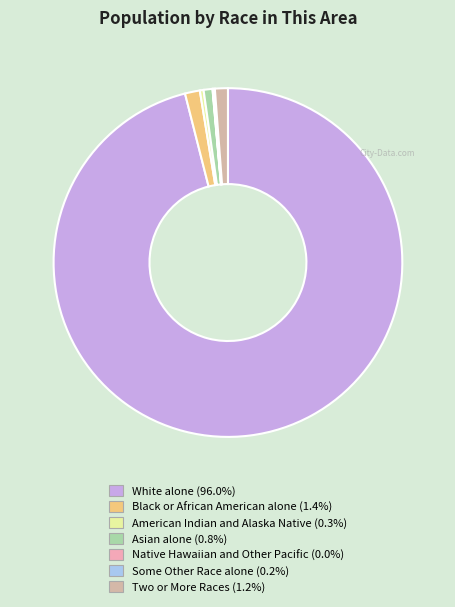

What is the majority slice?

White alone